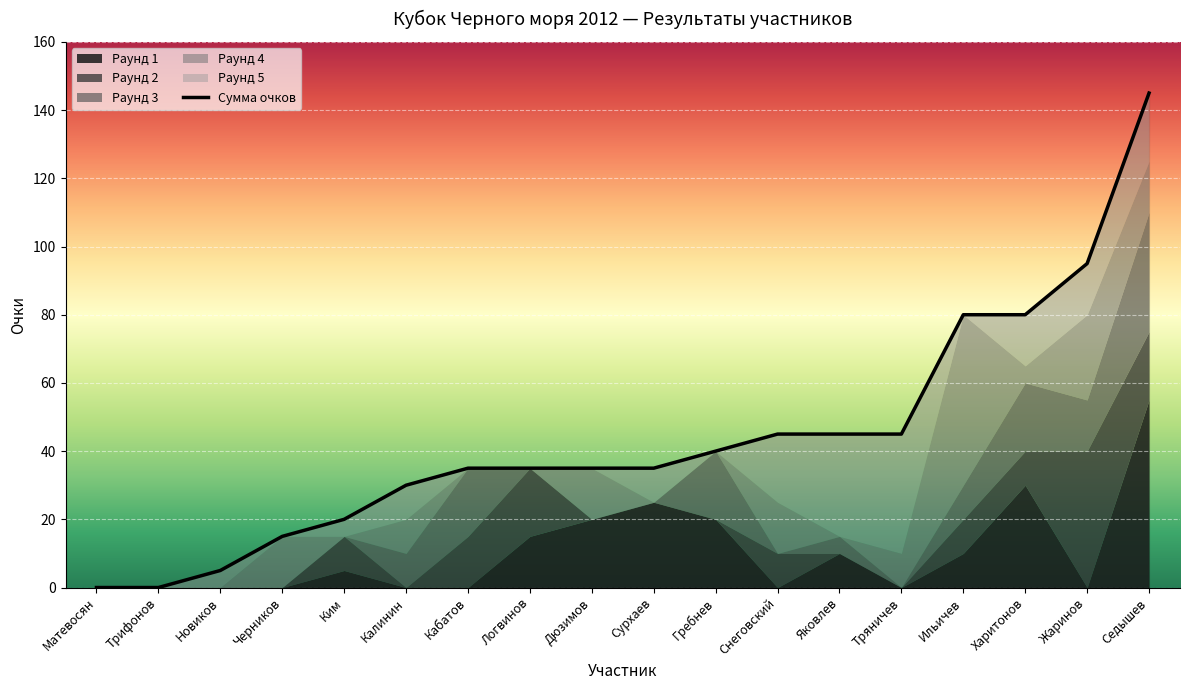

Does the chart display data point markers on the line(s)?

No